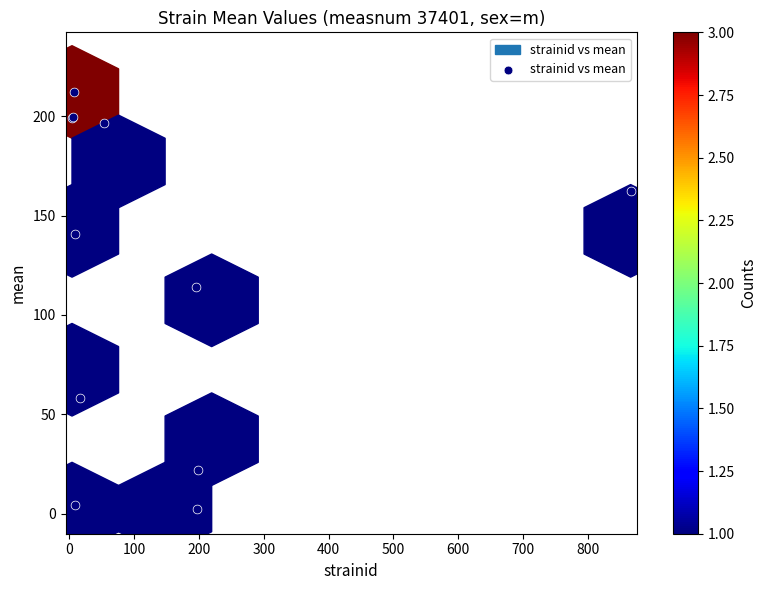

What Y value in the scatter plot is closest to 107?

113.9